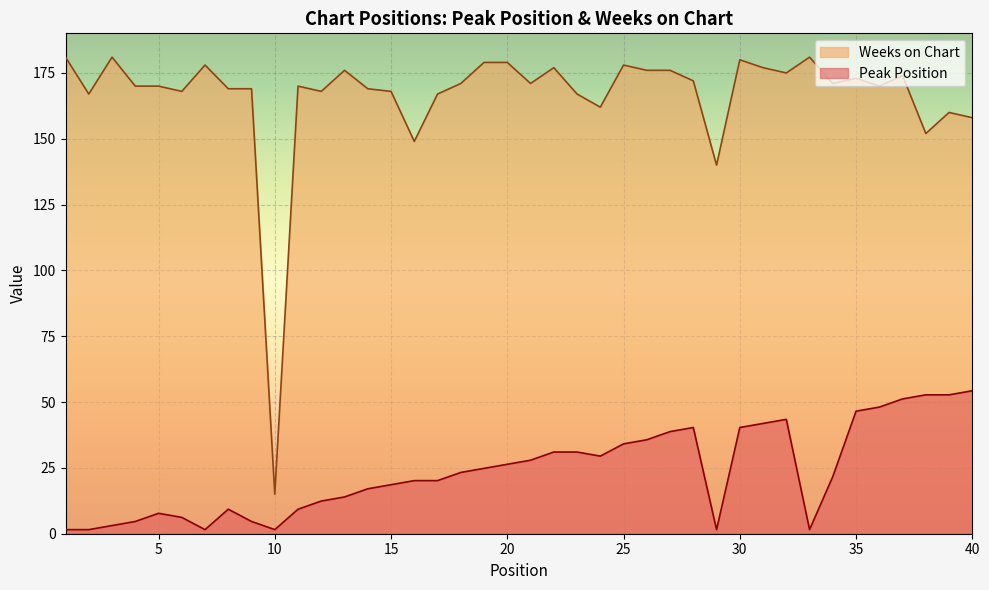

What is the average value of the Peak Position series?

23.8